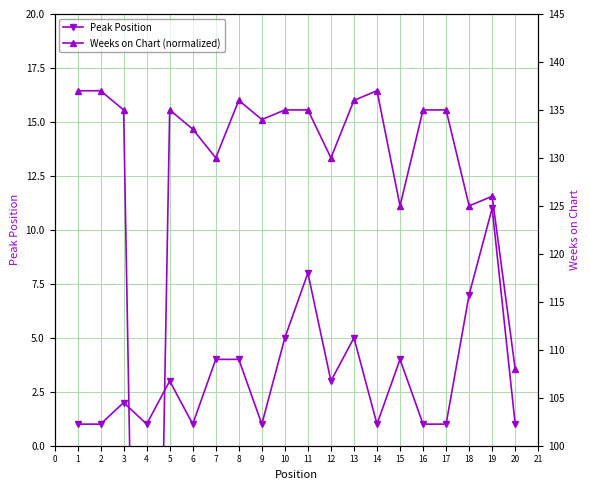

How many interior local valleys does the Weeks on Chart (normalized) series have?

6